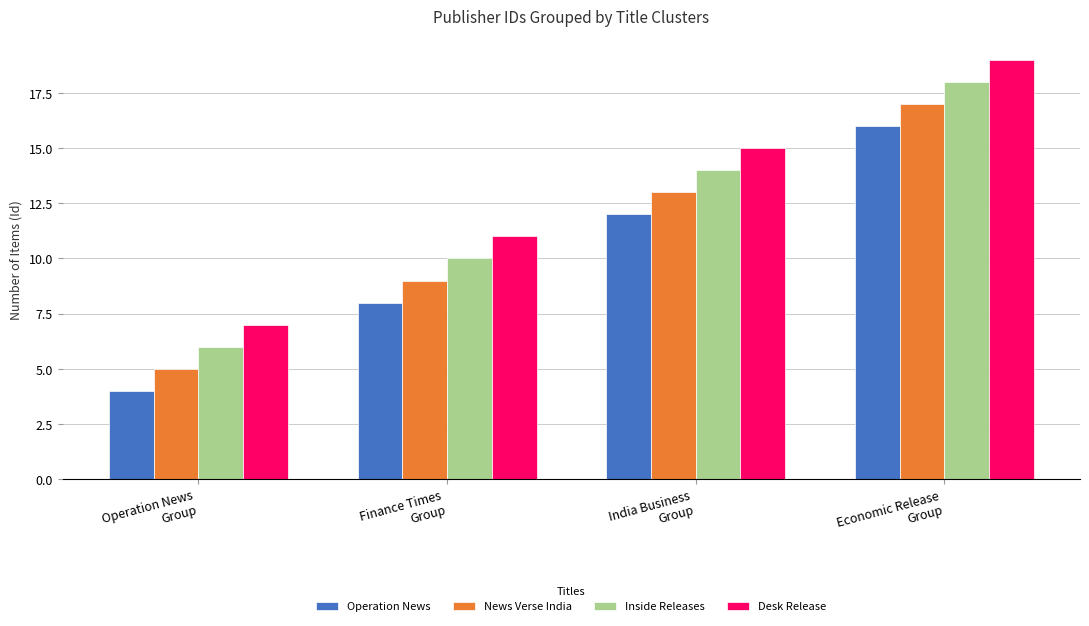

Rank the series at Finance Times
Group from highest to lowest value.

Desk Release, Inside Releases, News Verse India, Operation News